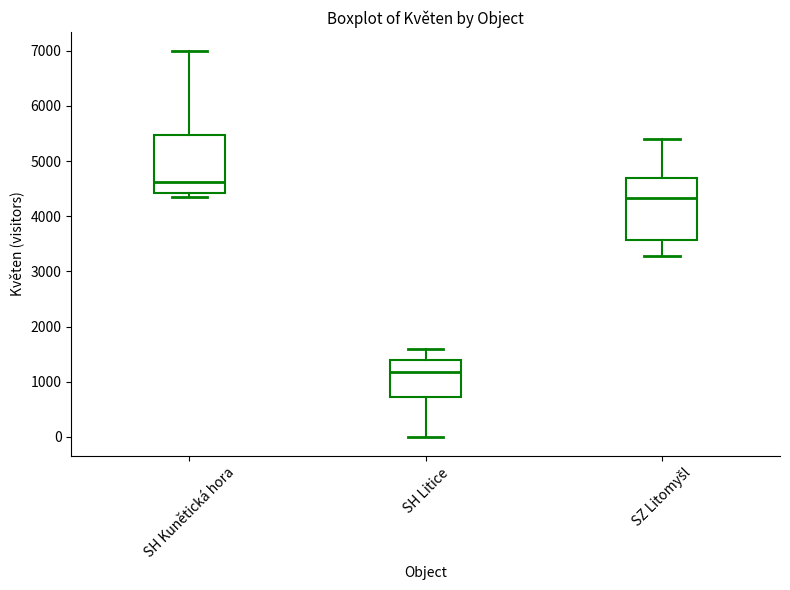

Reading left to right, transcribe this box plot: for each box, give where its median line is, the range the box spans, and where its two whiskers end, as read against the y-axis. The values are not printed on the chart, so give them approximately, as read against the axis.

SH Kunětická hora: median 4600, box 4400 to 5500, whiskers 4300 to 7000
SH Litice: median 1200, box 700 to 1400, whiskers 0 to 1600
SZ Litomyšl: median 4300, box 3600 to 4700, whiskers 3300 to 5400